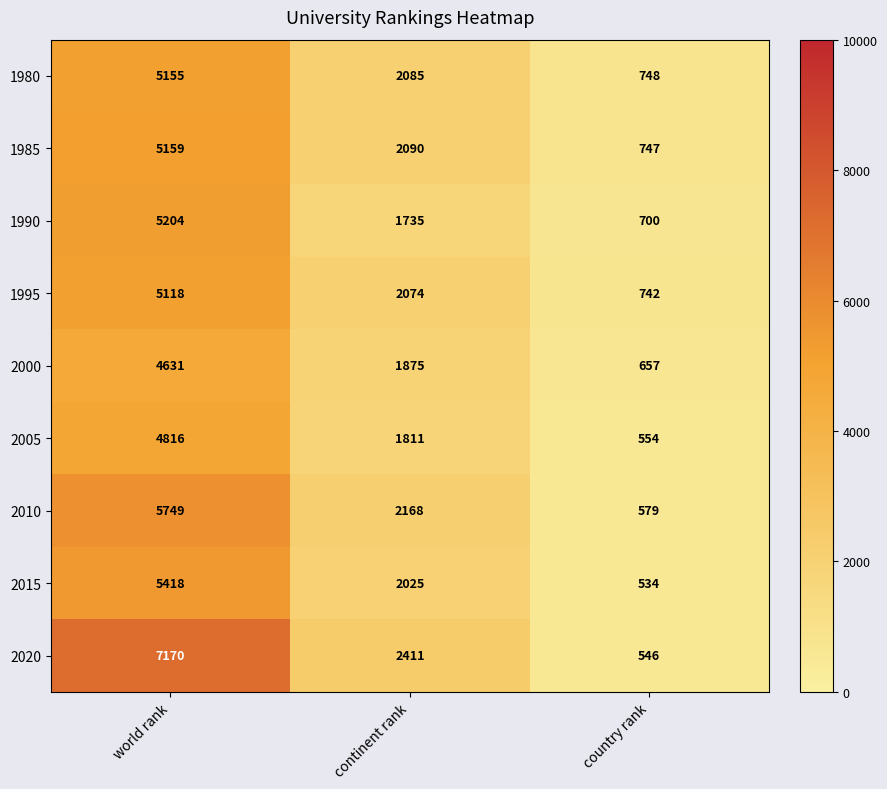

Which series has the largest total across all categories?

2020